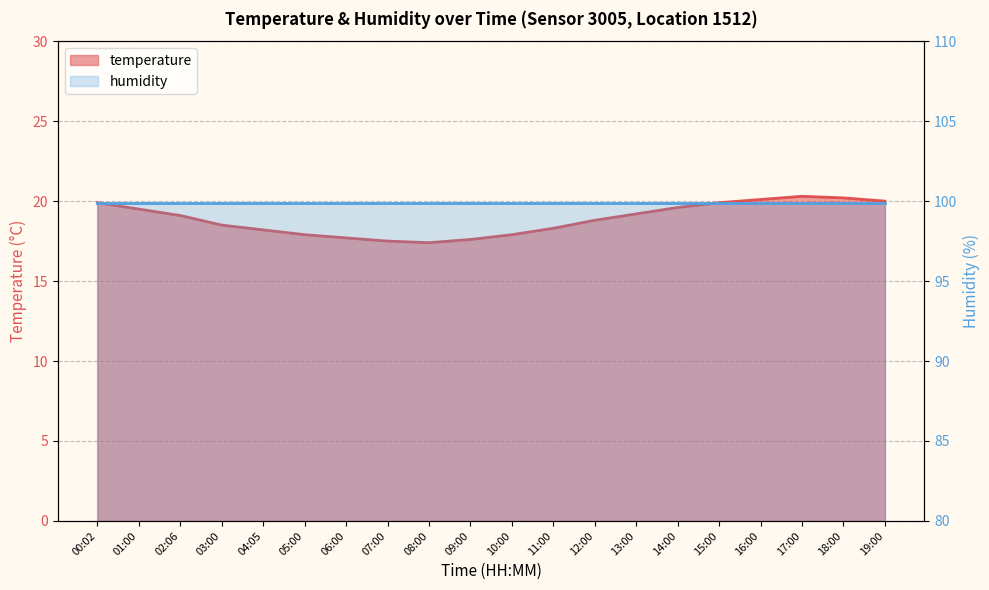

Reading right to left, what are all the values shown in this chart?

20.0	20.2	20.3	20.1	19.9	19.6	19.2	18.8	18.3	17.9	17.6	17.4	17.5	17.7	17.9	18.2	18.5	19.1	19.5	19.9